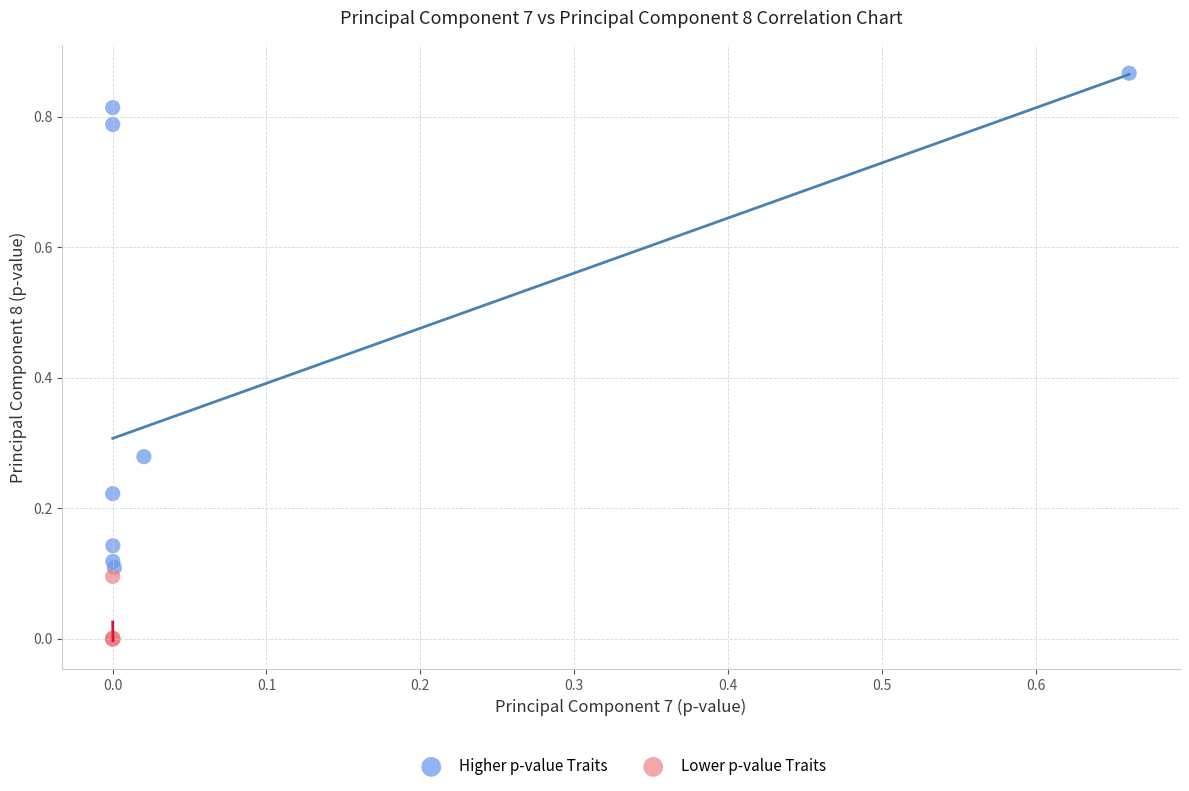

What are all the series names shown in the legend?

Higher p-value Traits, Lower p-value Traits